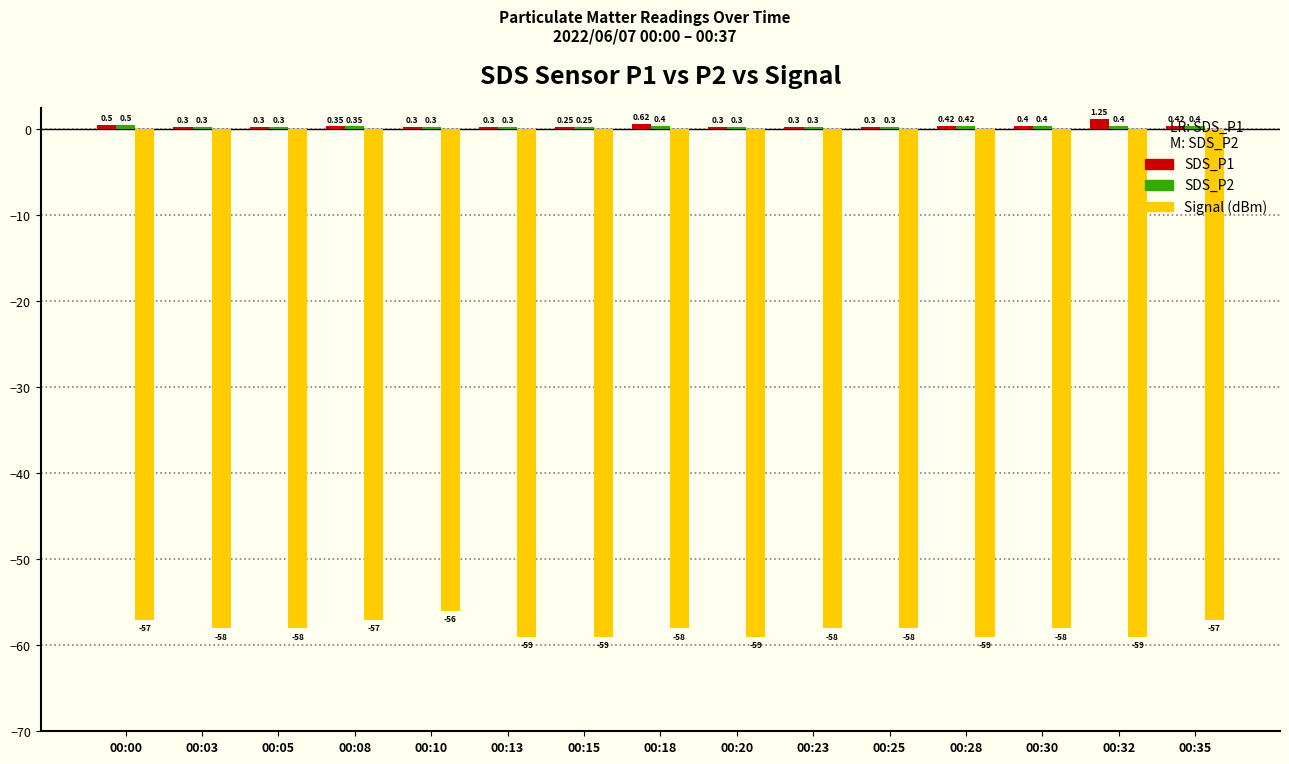

What is the spread (max minus min) of values at 00:03?

58.3